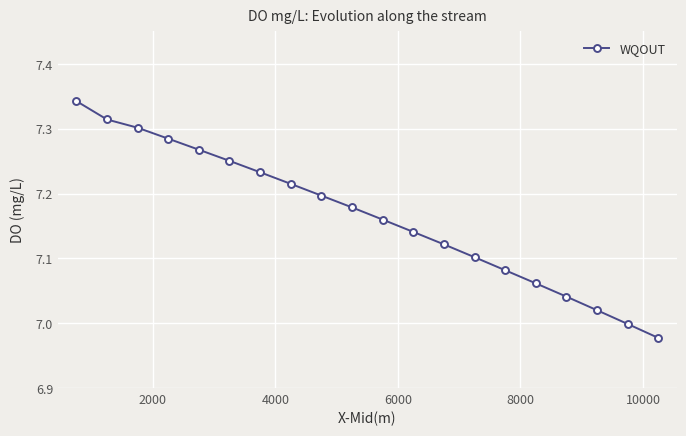

What is the sum of all values?

143.3